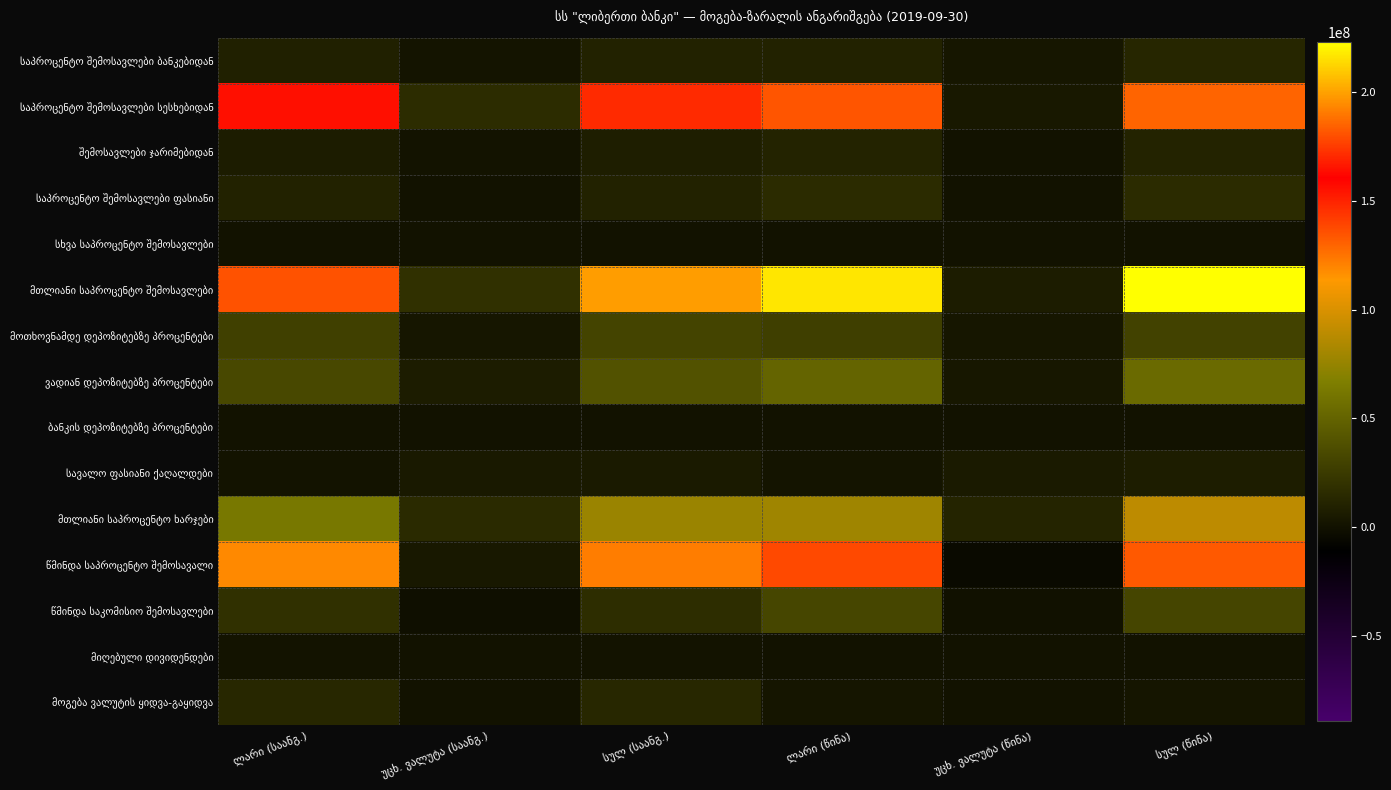

Between უცხ. ვალუტა (საანგ.) and უცხ. ვალუტა (წინა), which series saw the biggest shift?

საპროცენტო შემოსავლები სესხებიდან